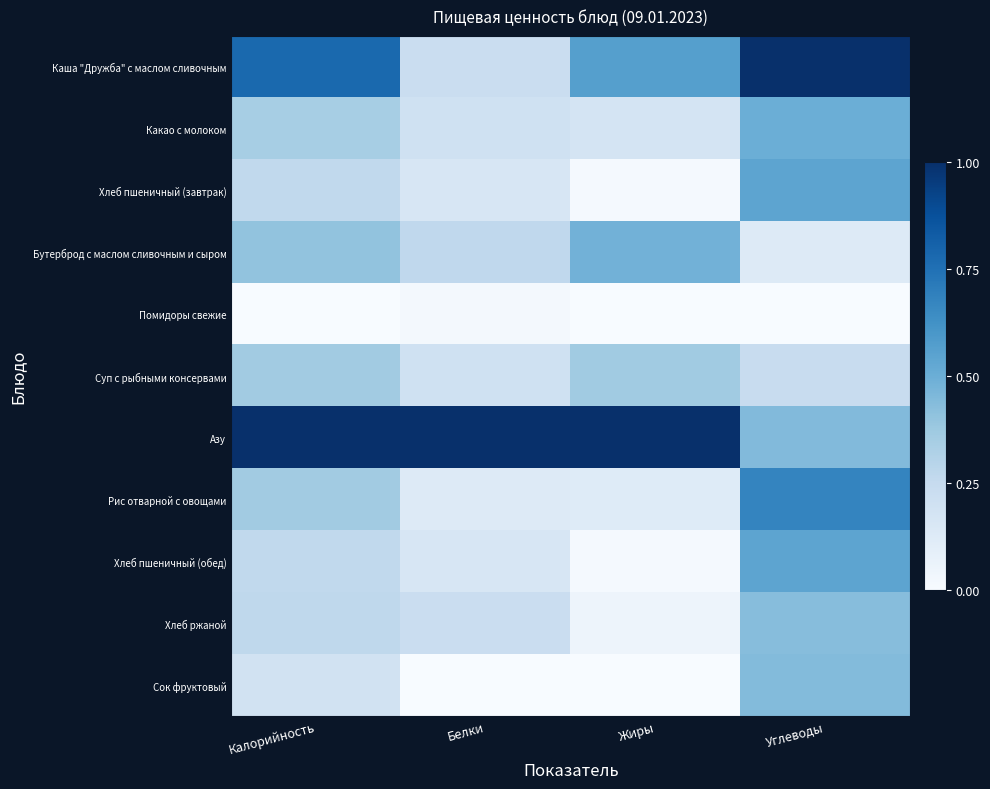

How many categories are shown in the chart?

4